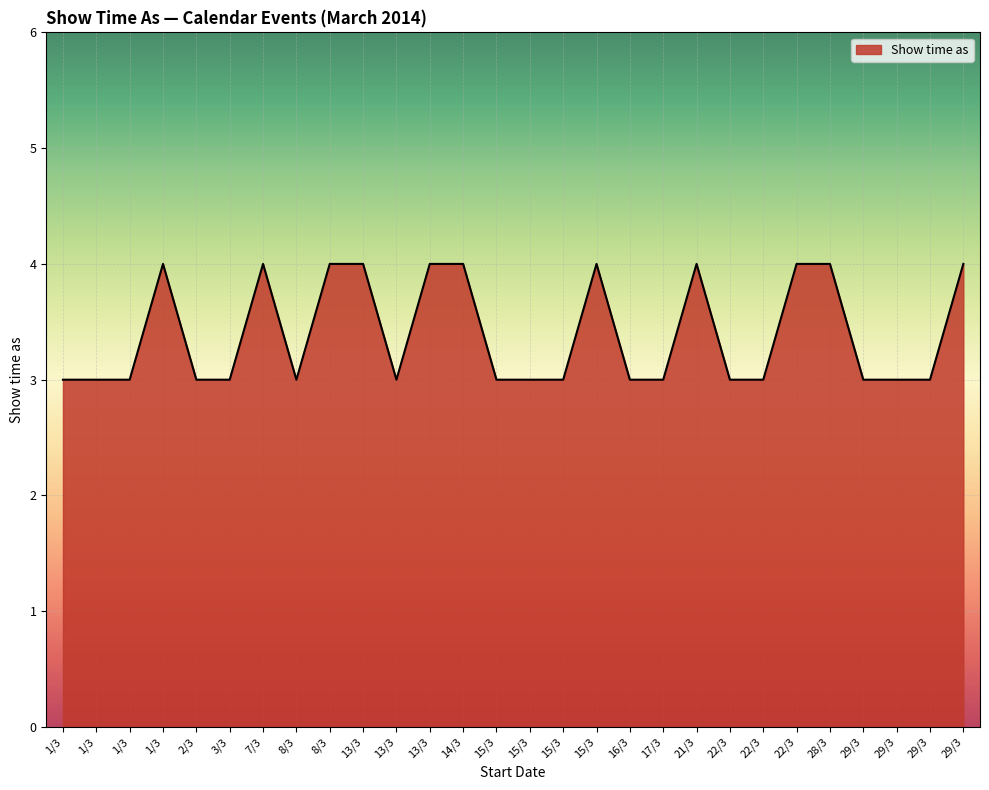

Count the values in the range 3 to 4.

28